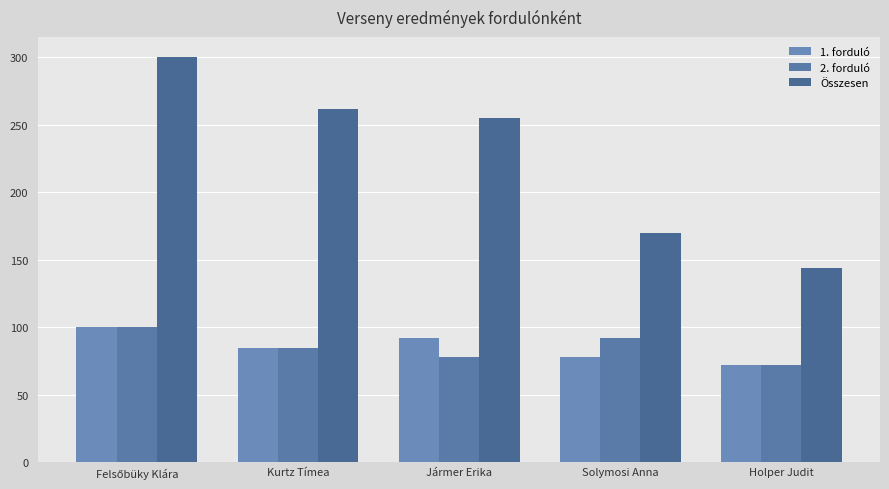

What is the greatest value displayed?

300